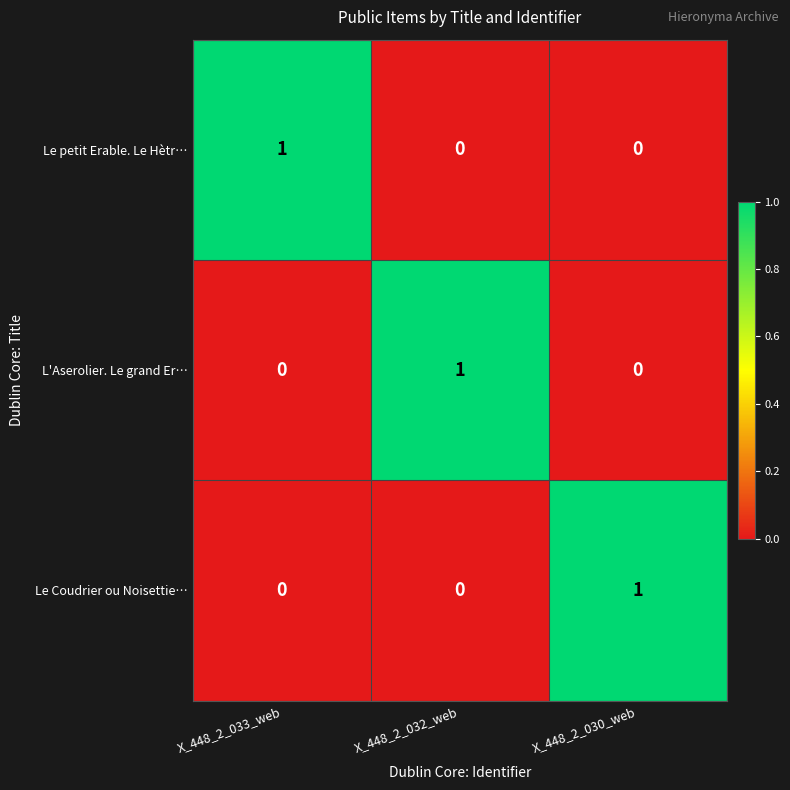

At how many categories does at least one series exceed 0?

3